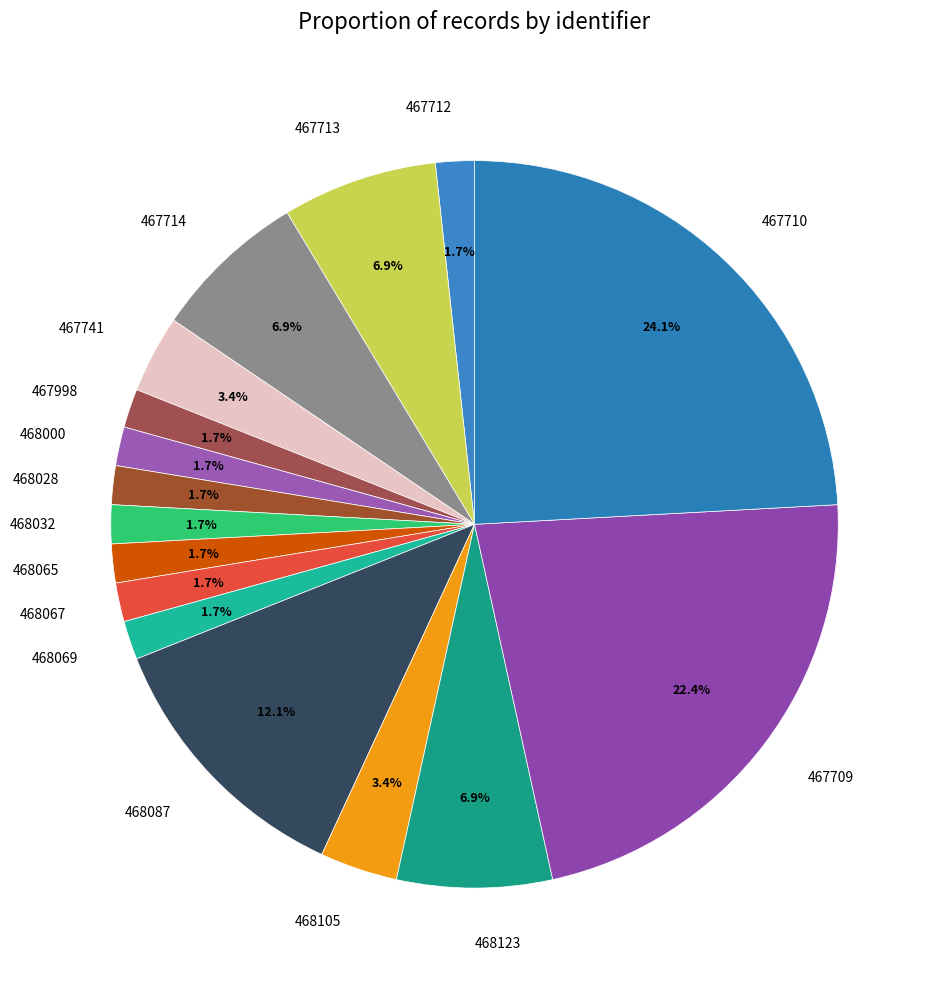

How many slices are in this pie chart?

16